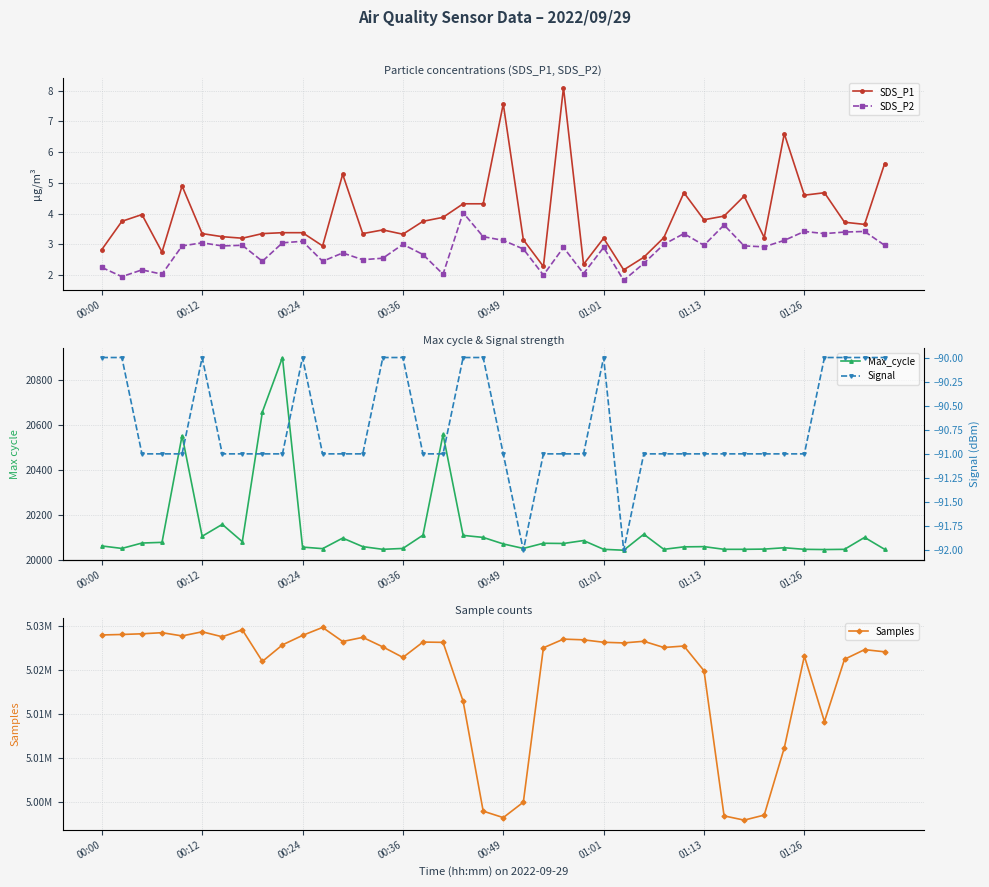

The SDS_P1 series shows 1.1 at 00:24. True or false?

False